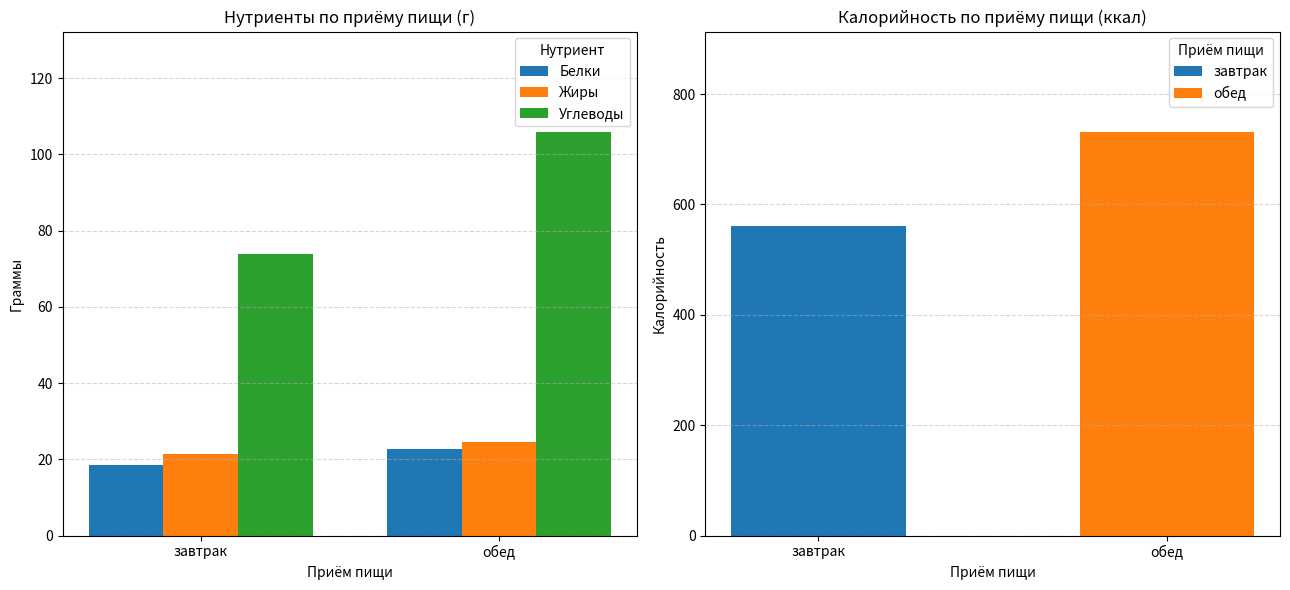

At which category is the sum across all series the highest?

обед